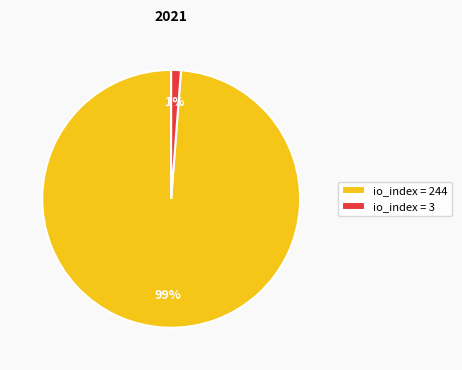

Is it true that io_index = 244 is 89% of the pie?

False